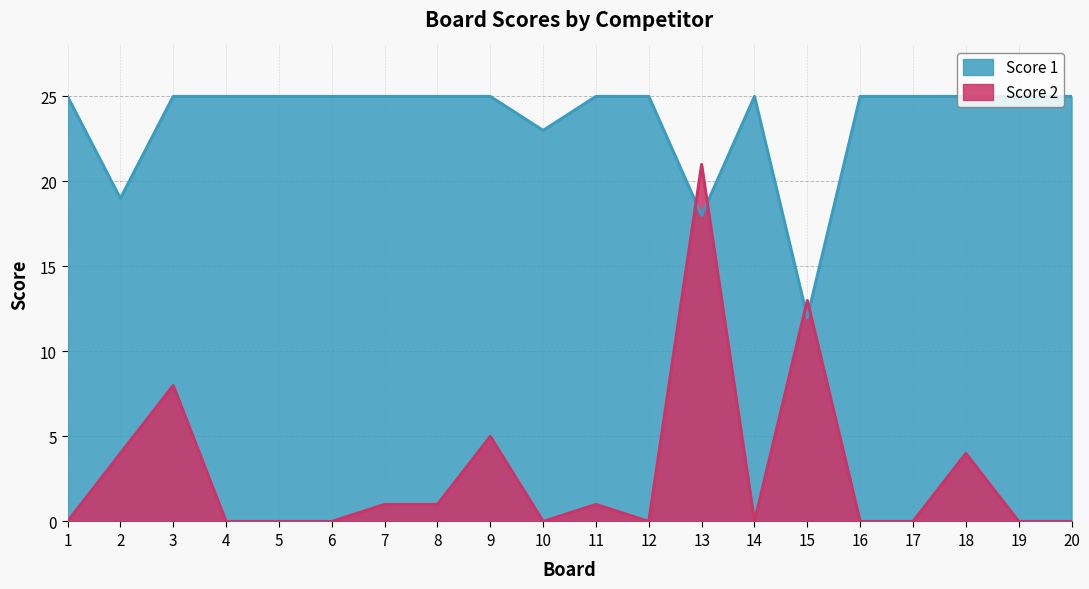

What is the total value across all series at 13?

39